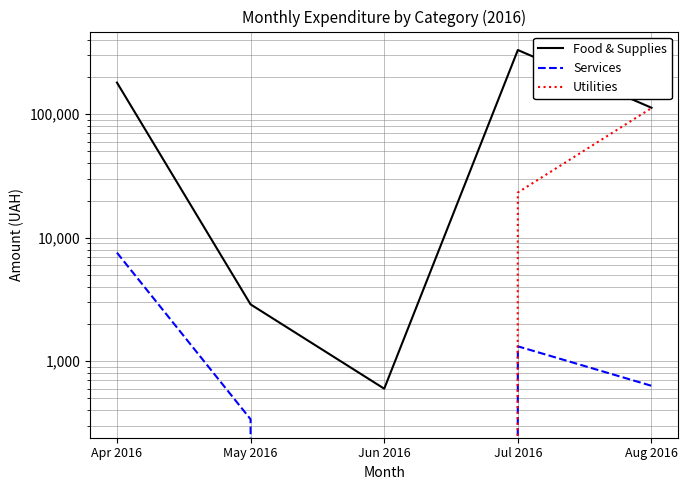

Reading left to right, list all the values displayed in this chart.

Food & Supplies: Apr 2016=180082.8	May 2016=2886.0	Jun 2016=600.0	Jul 2016=330329.1	Aug 2016=112623.6
Services: Apr 2016=7570.1	May 2016=339.4	Jun 2016=0.0	Jul 2016=1321.3	Aug 2016=633.1
Utilities: Apr 2016=0.0	May 2016=0.0	Jun 2016=0.0	Jul 2016=23228.0	Aug 2016=111990.4